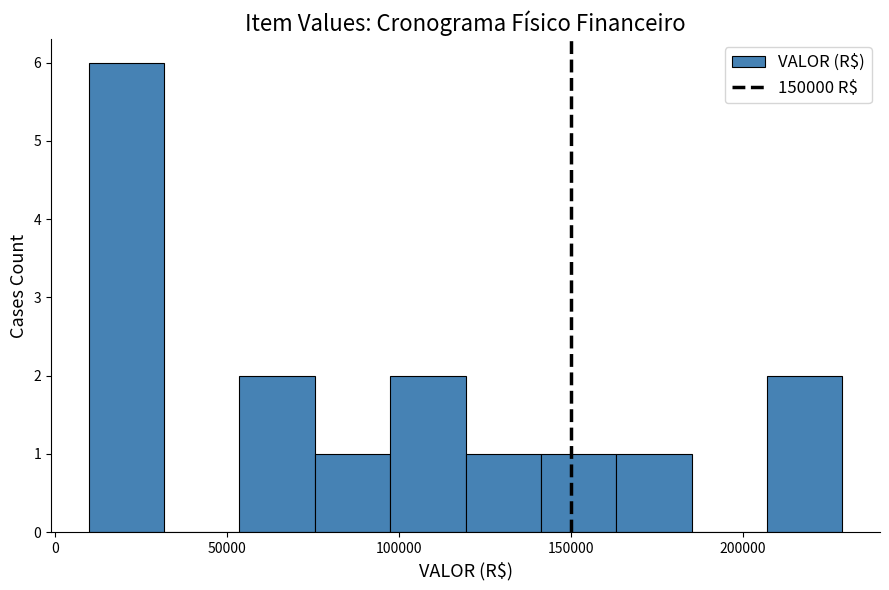

Reading left to right, transcribe this chart: for each bar, give the range it covers on the x-axis and its height. Neither the bar edges nor the heights are printed on the chart, so give them approximately, as read against the axes.

10000 to 30000: 6
30000 to 55000: 0
55000 to 75000: 2
75000 to 95000: 1
95000 to 120000: 2
120000 to 140000: 1
140000 to 165000: 1
165000 to 185000: 1
185000 to 205000: 0
205000 to 230000: 2